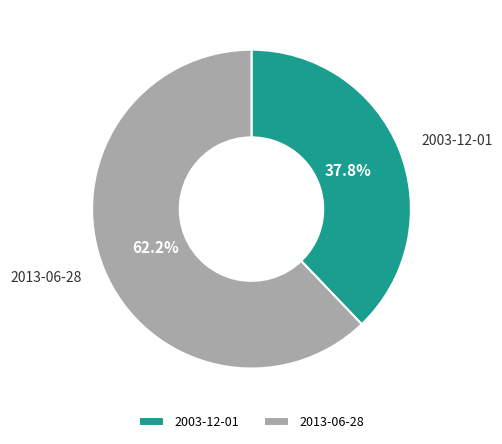

Which slice represents more than half of the pie?

2013-06-28